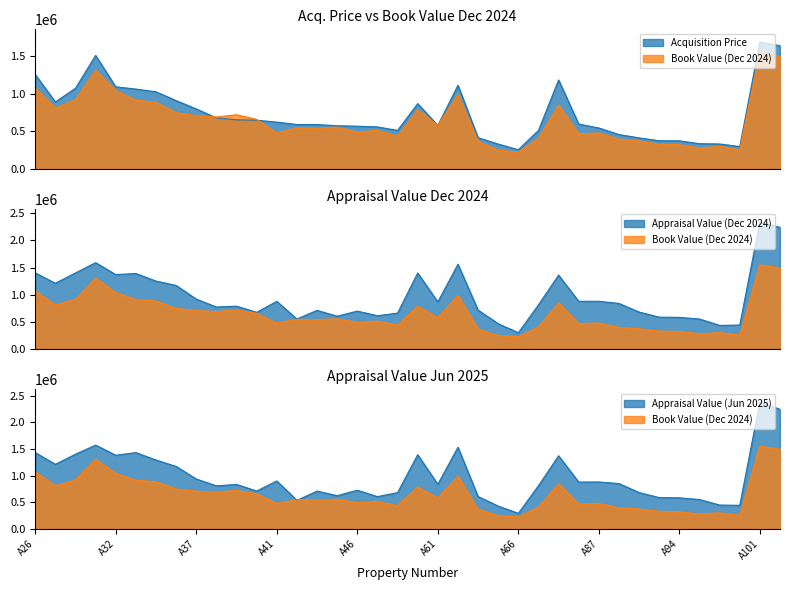

What is the value of the Book Value (Dec 2024) point at the 32nd from the left?

327900